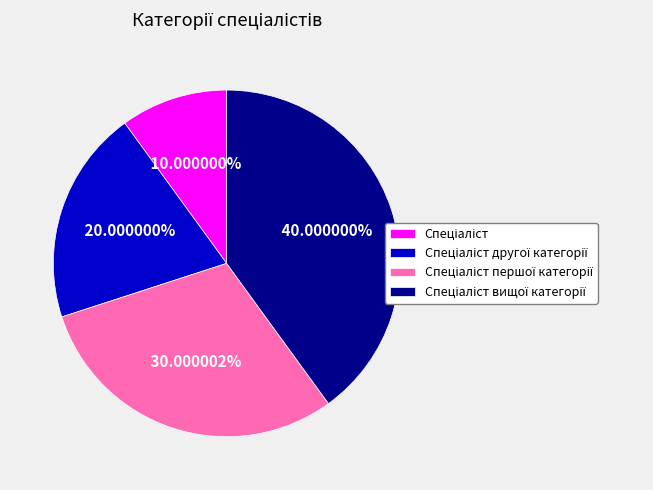

Is there a majority slice in this chart?

No